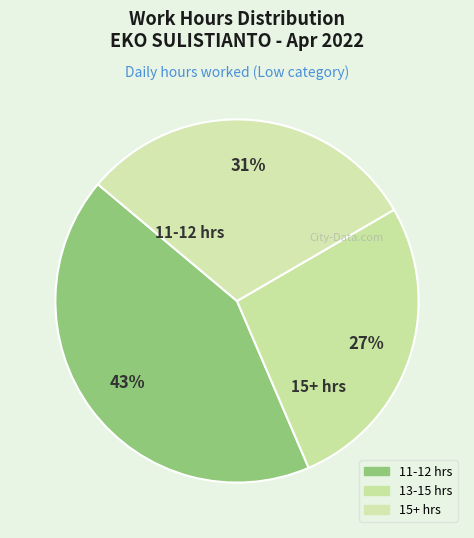

Count the number of slices in the pie.

3